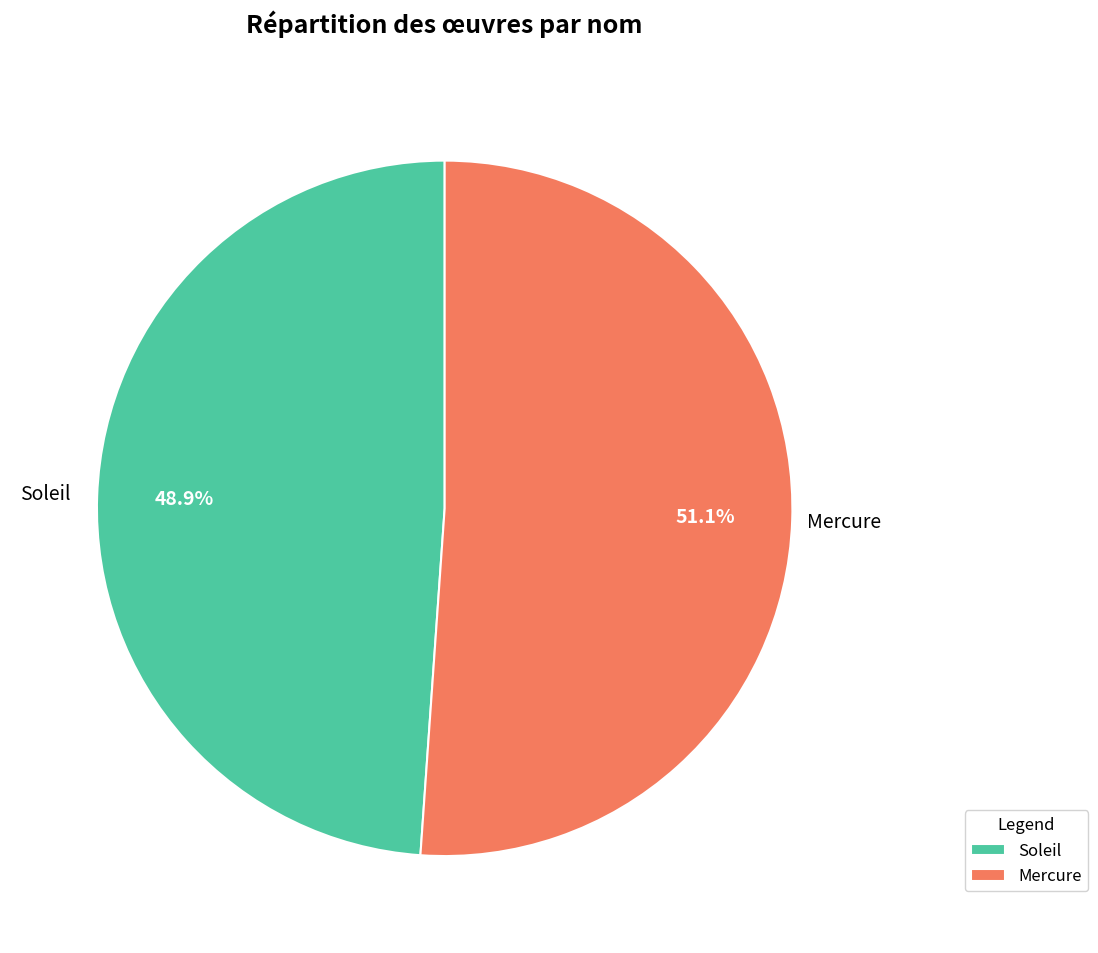

What is the ratio of the value at Mercure to the value at Soleil?

1.0